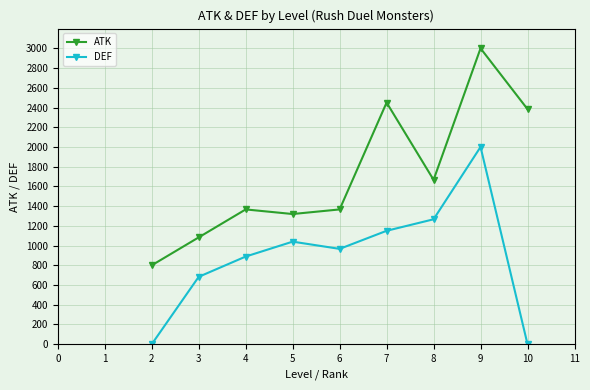

List the series in order of their overall mean, highest first.

ATK, DEF